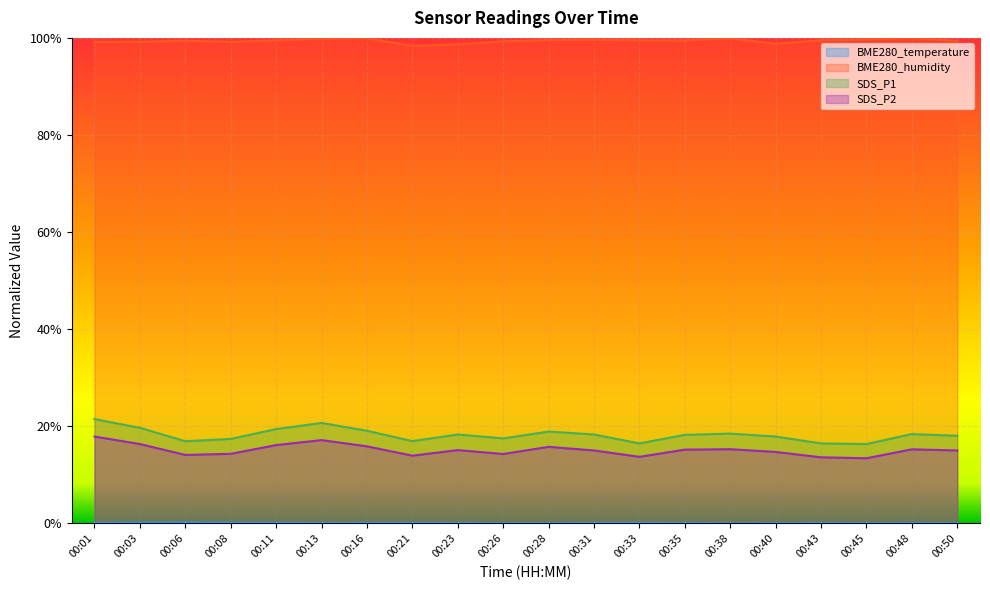

Which series has the largest total across all categories?

BME280_humidity